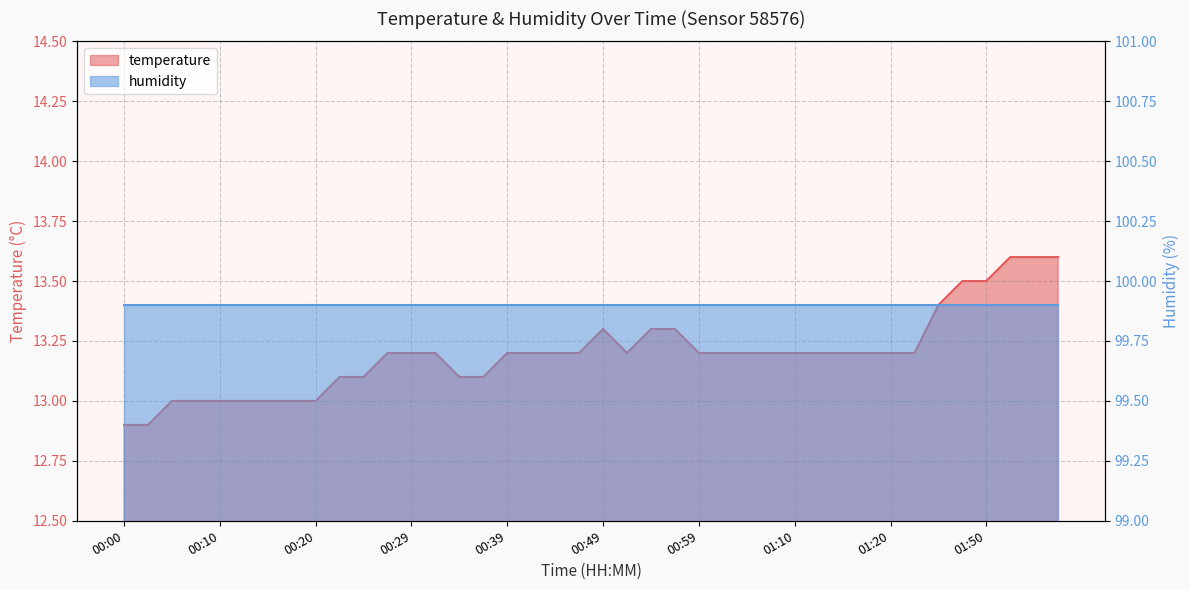

How many points are lower than both their immediate neighbors (excluding endpoints)?

1